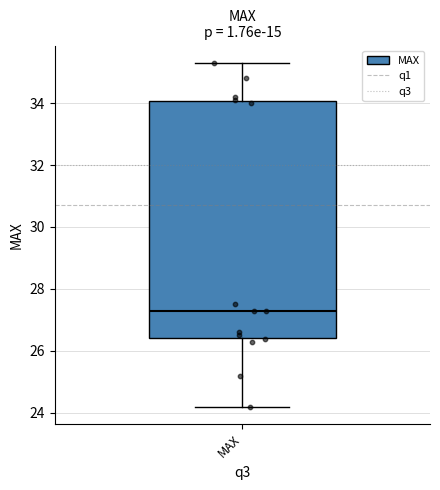

Read this box plot against the y-axis: the position of the median line, the range covered by the box, and the ends of both whiskers. The values are not printed on the chart, so give them approximately, as read against the axis.

median 27.4, box 26.4 to 34.0, whiskers 24.2 to 35.4